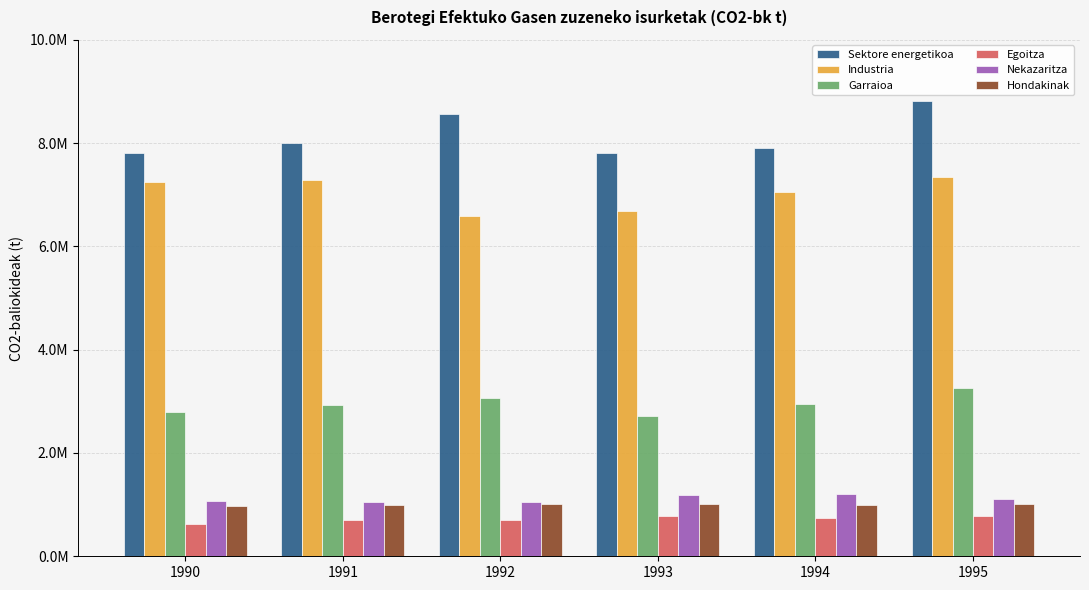

Reading left to right, extract all data points from this chart.

Sektore energetikoa: 7800384.2	8010404.2	8562252.9	7814204.7	7907858.8	8808266.3
Industria: 7246779.6	7282675.3	6587390.5	6686260.0	7059167.3	7349648.7
Garraioa: 2799271.7	2933690.0	3056695.8	2713694.5	2941841.7	3265631.0
Egoitza: 631751.4	710505.1	709650.0	776622.7	740240.8	770990.7
Nekazaritza: 1071163.2	1054899.2	1049040.0	1181941.4	1197692.6	1110523.4
Hondakinak: 981969.9	999474.2	1017407.9	1005162.8	1001138.4	1006872.8